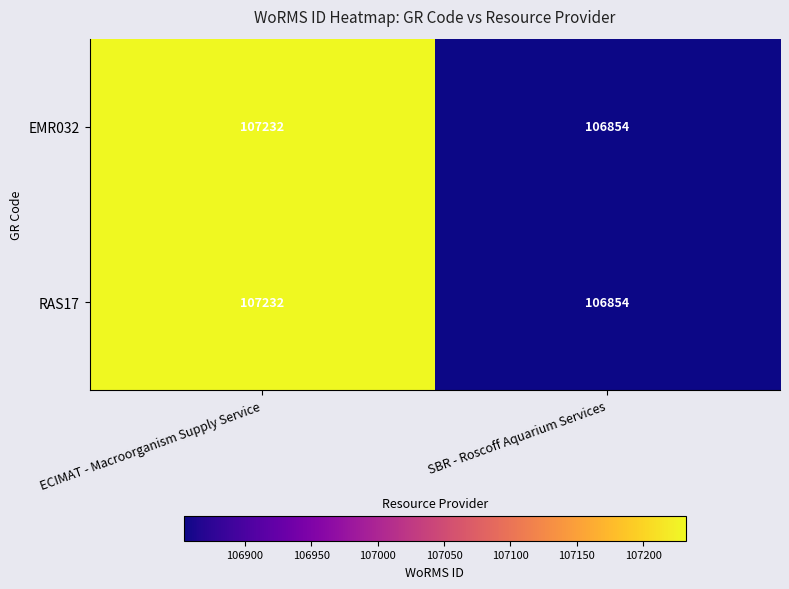

What is the approximate value of RAS17 at ECIMAT - Macroorganism Supply Service, to the nearest 5?

107230